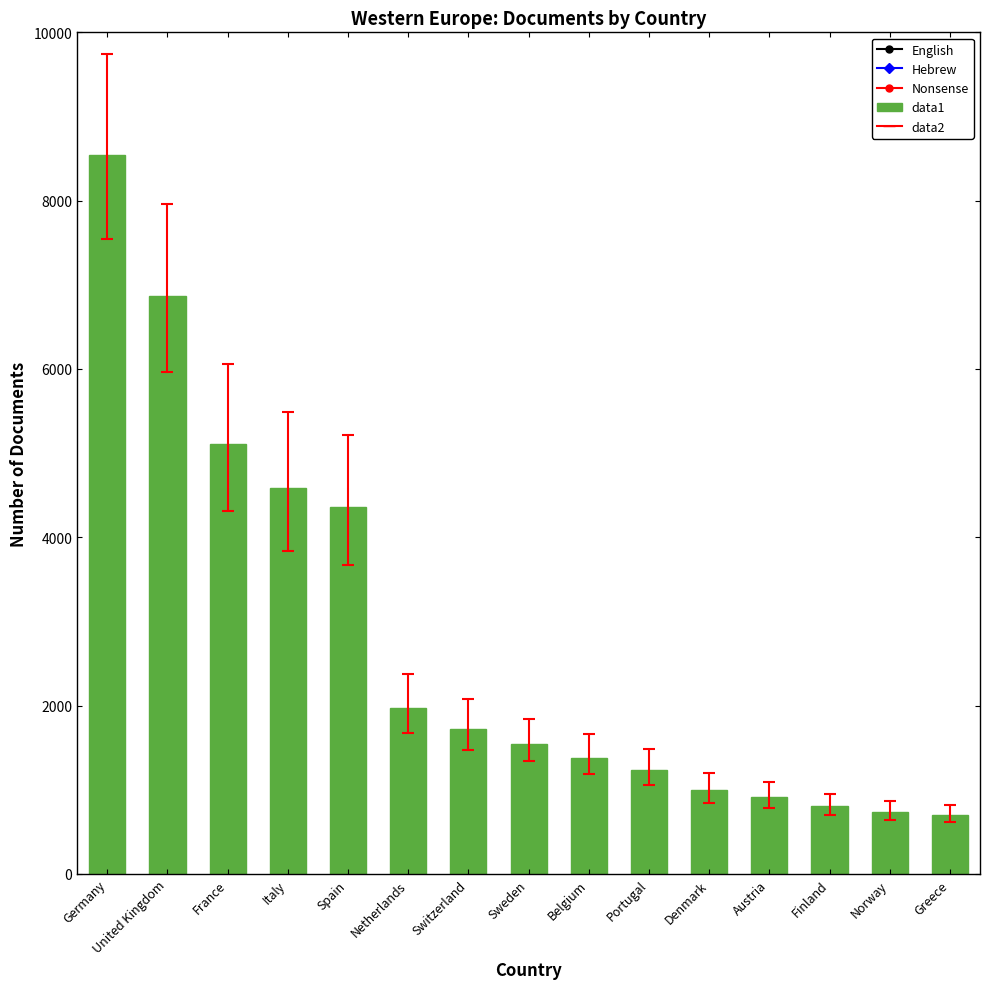

At which label does the data first exceed 1540?

Germany